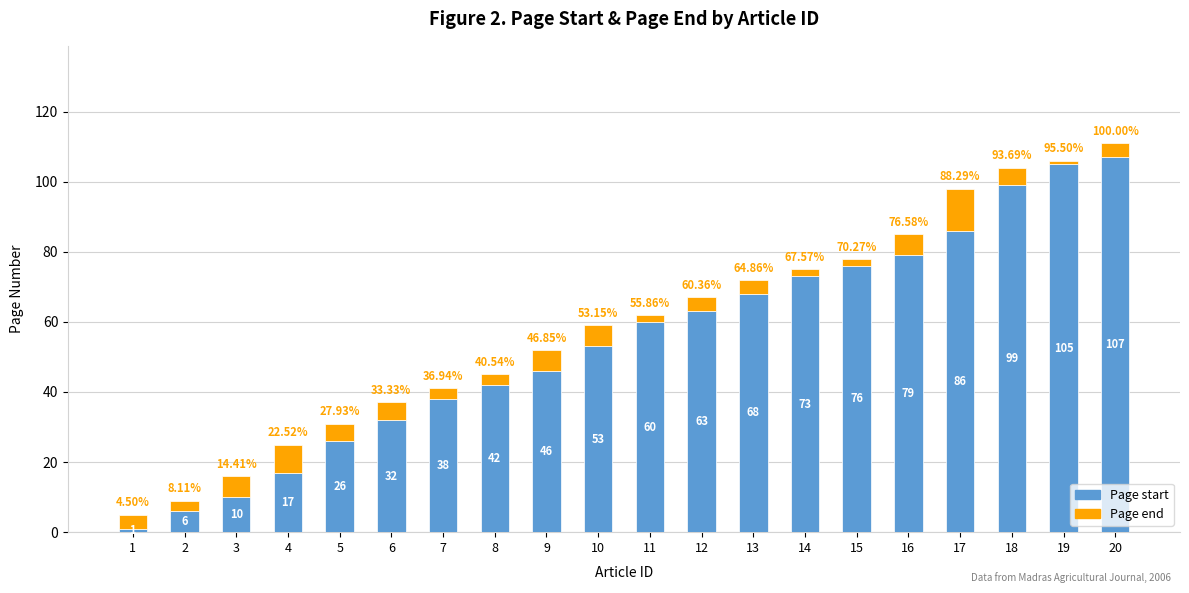

List the labels in order of Page start value, largest first.

20, 19, 18, 17, 16, 15, 14, 13, 12, 11, 10, 9, 8, 7, 6, 5, 4, 3, 2, 1